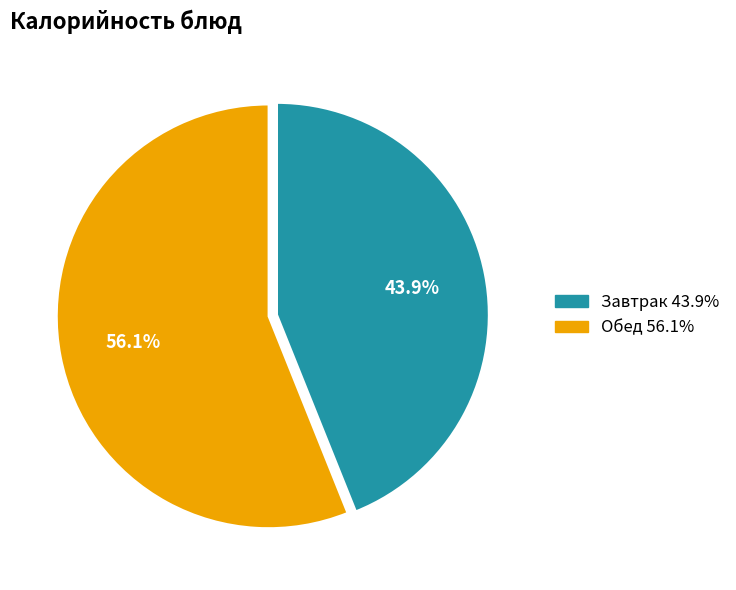

Is there a majority slice in this chart?

Yes